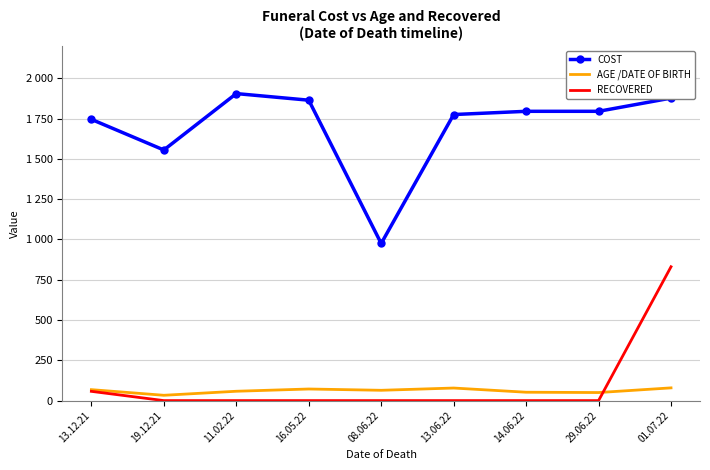

What is the average value of the COST series?

1698.4